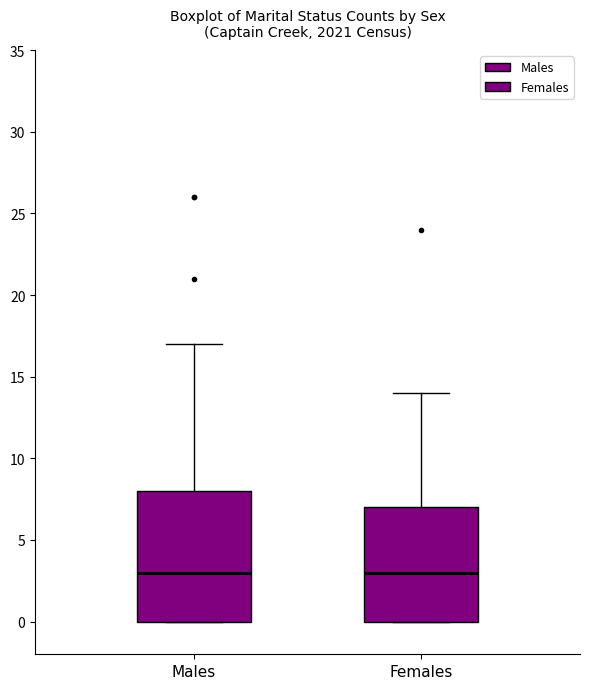

Which box is the tallest, from its lower edge to its upper edge?

Males